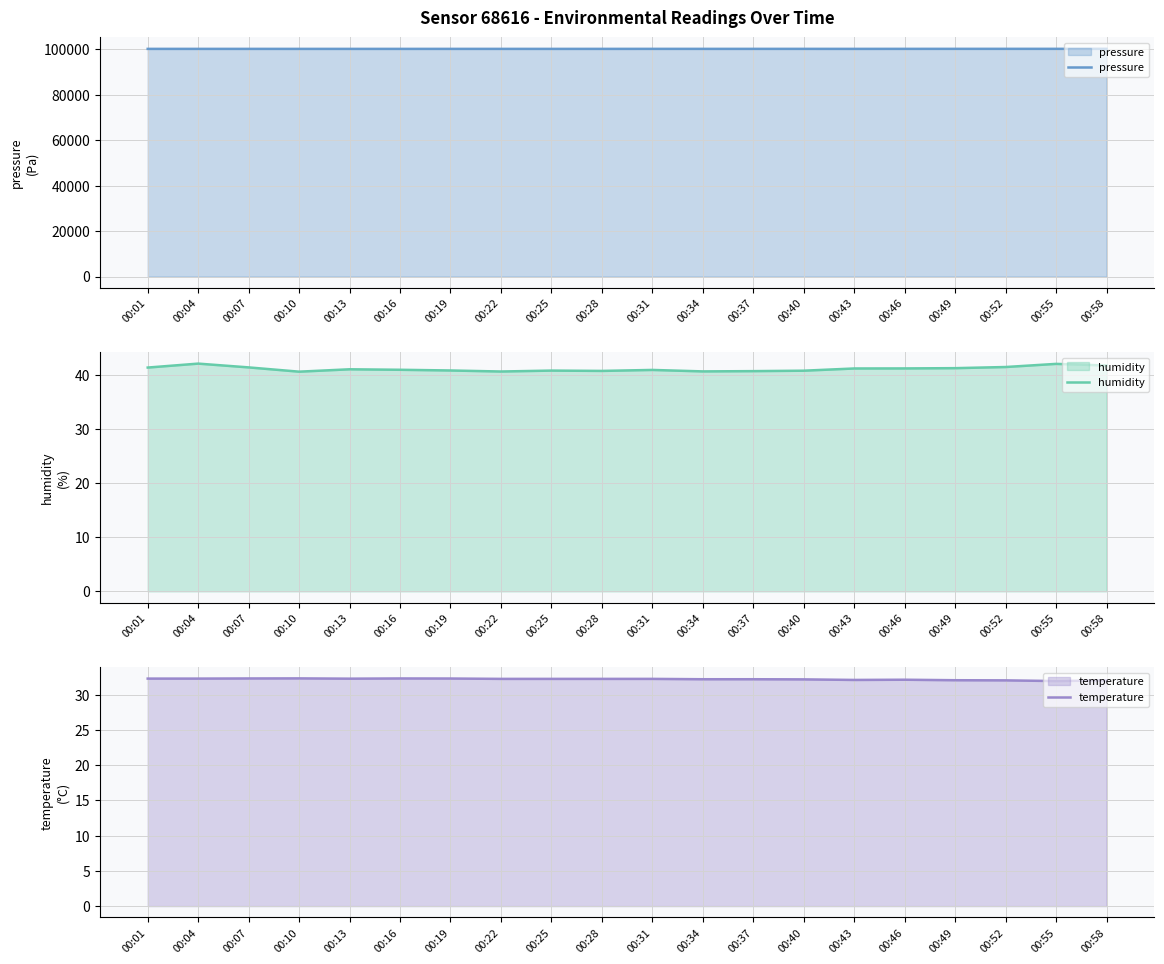

Which label corresponds to the largest value in the chart?

00:58